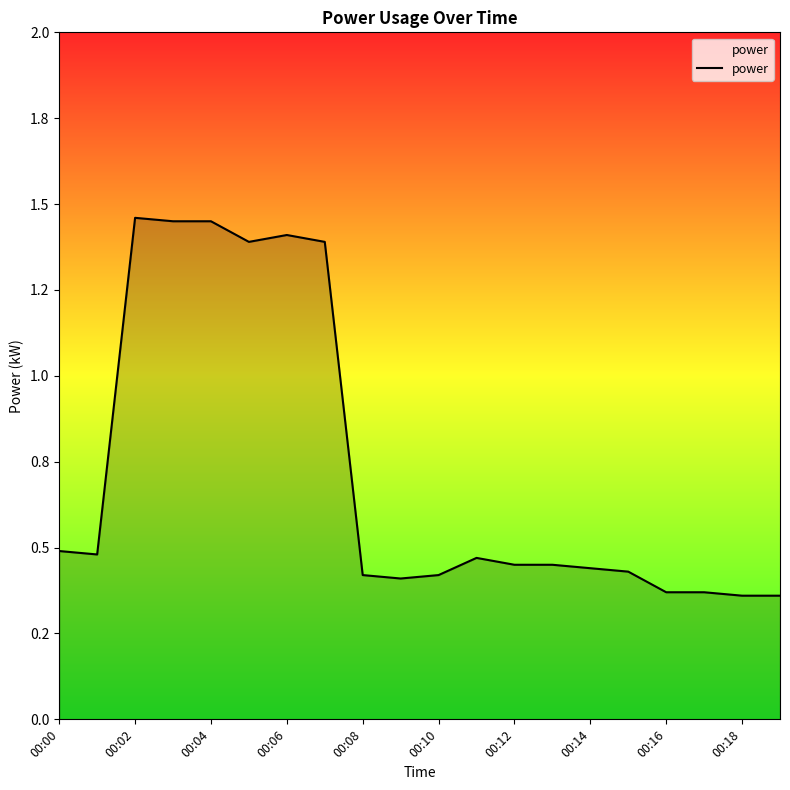

Is this an area chart (filled region under the line)?

Yes